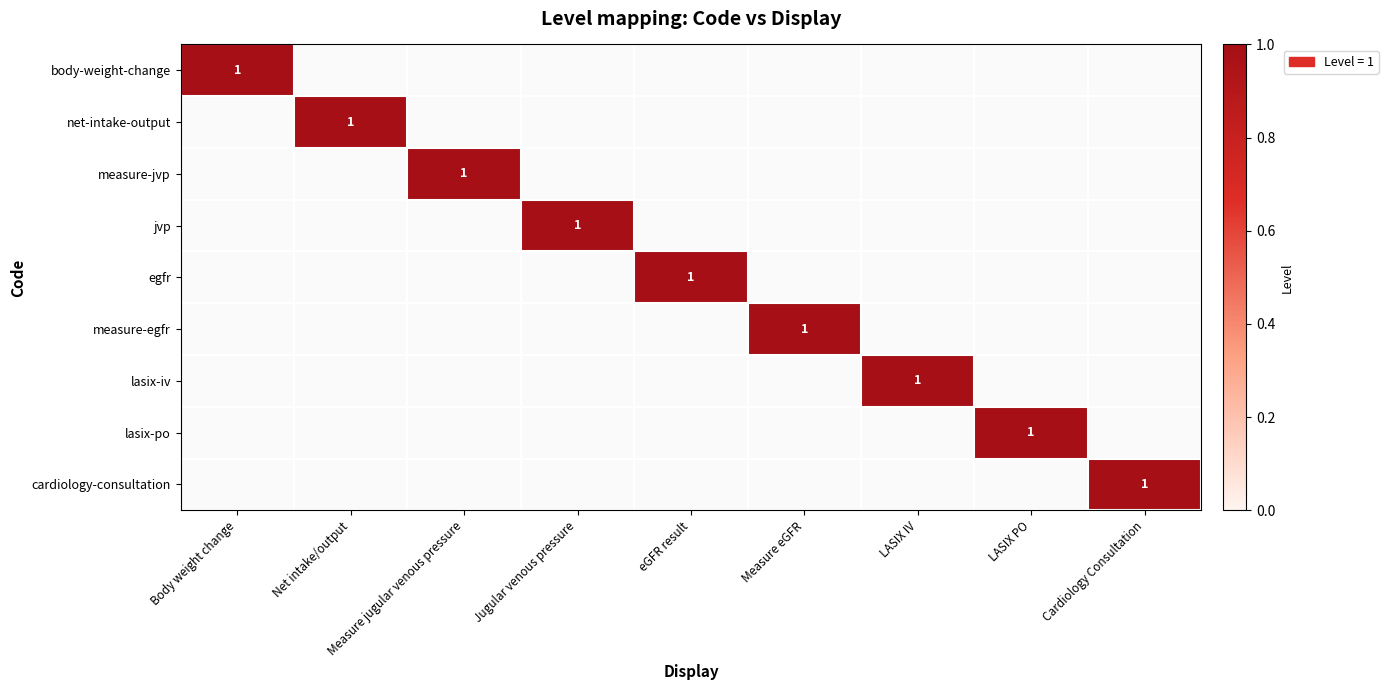

The egfr series shows 1 at eGFR result. True or false?

True